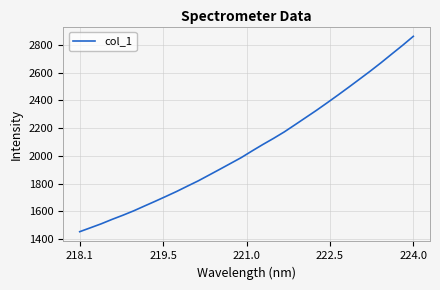

Does the chart have visible grid lines?

Yes